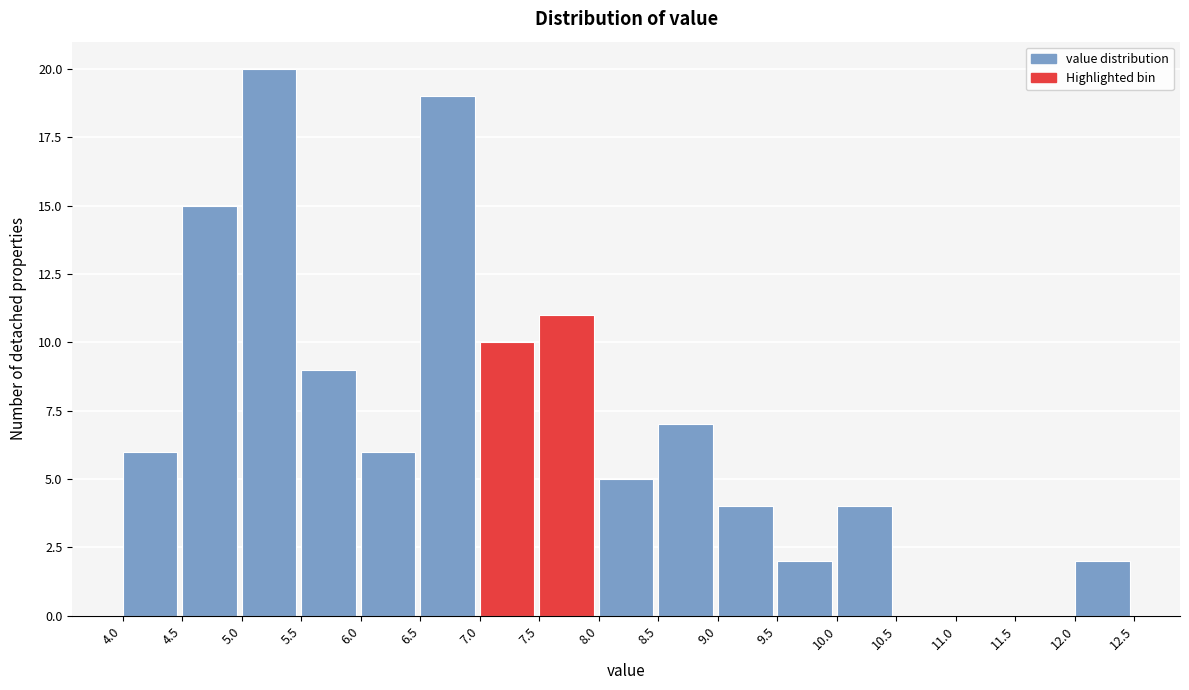

Reading left to right, list every bar in this chart as the range it spans on the x-axis followed by its height. The values are not printed on the chart, so give them approximately, as read against the axis.

4.0 to 4.5: 6
4.5 to 5.0: 15
5.0 to 5.5: 20
5.5 to 6.0: 9
6.0 to 6.5: 6
6.5 to 7.0: 19
7.0 to 7.5: 10
7.5 to 8.0: 11
8.0 to 8.5: 5
8.5 to 9.0: 7
9.0 to 9.5: 4
9.5 to 10.0: 2
10.0 to 10.5: 4
10.5 to 11.0: 0
11.0 to 11.5: 0
11.5 to 12.0: 0
12.0 to 12.5: 2